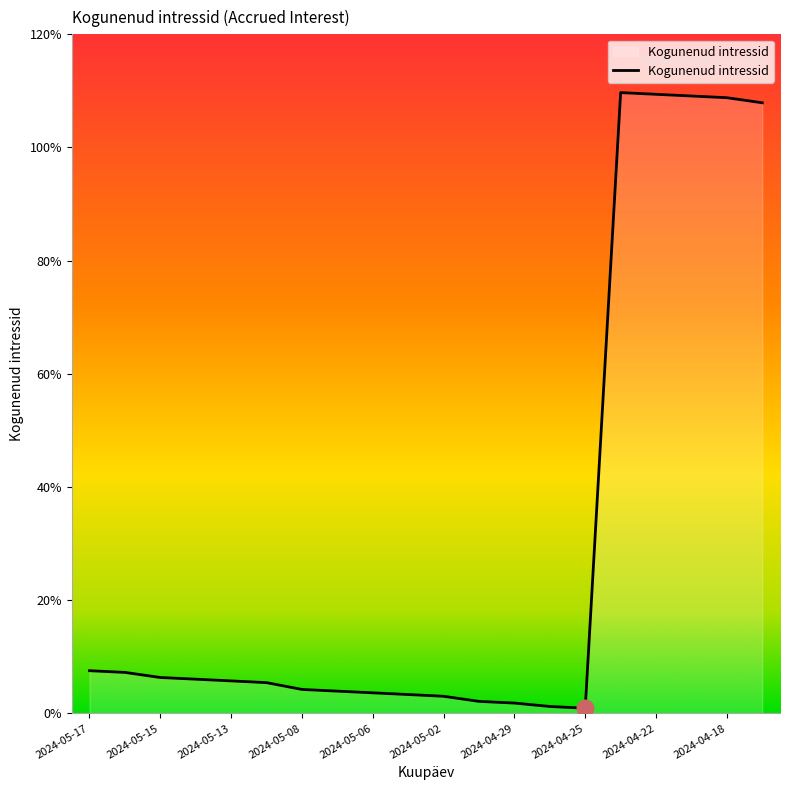

Rank the categories by value from lowest to highest.

2024-04-25, 2024-04-26, 2024-04-29, 2024-04-30, 2024-05-02, 2024-05-03, 2024-05-06, 2024-05-07, 2024-05-08, 2024-05-10, 2024-05-13, 2024-05-14, 2024-05-15, 2024-05-16, 2024-05-17, 2024-04-17, 2024-04-18, 2024-04-19, 2024-04-22, 2024-04-23